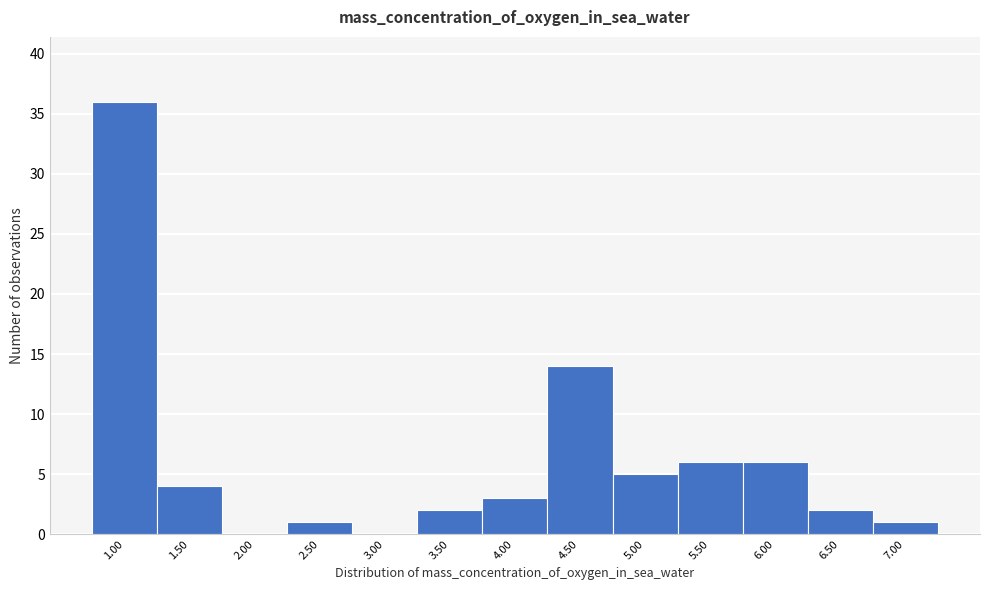

Reading left to right, transcribe all the data shown in this chart.

1.00=36	1.50=4	2.00=0	2.50=1	3.00=0	3.50=2	4.00=3	4.50=14	5.00=5	5.50=6	6.00=6	6.50=2	7.00=1